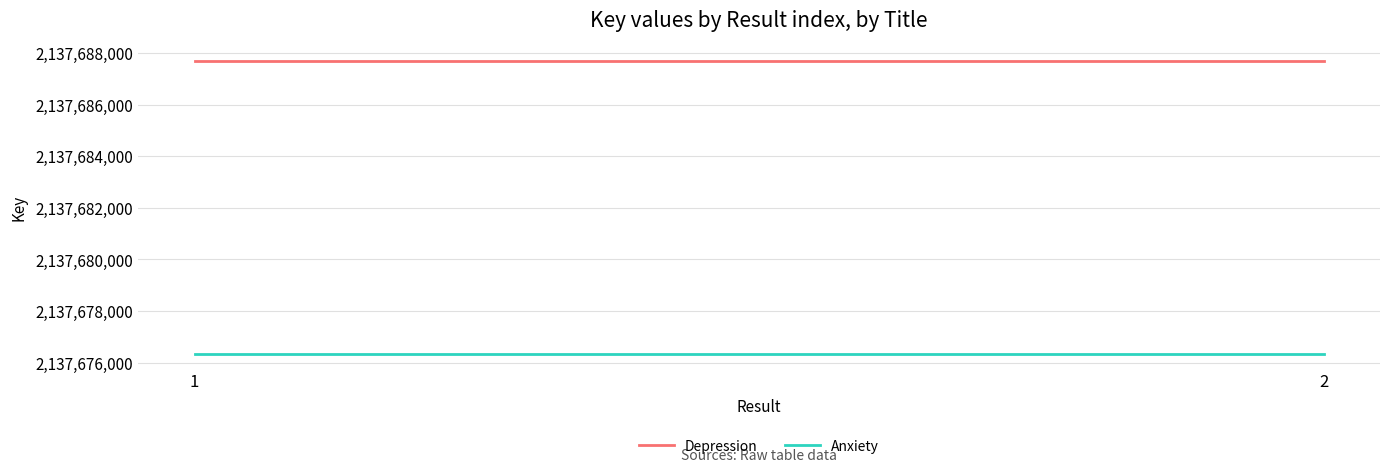

Where is Anxiety nearest to the value 2137676336?

1